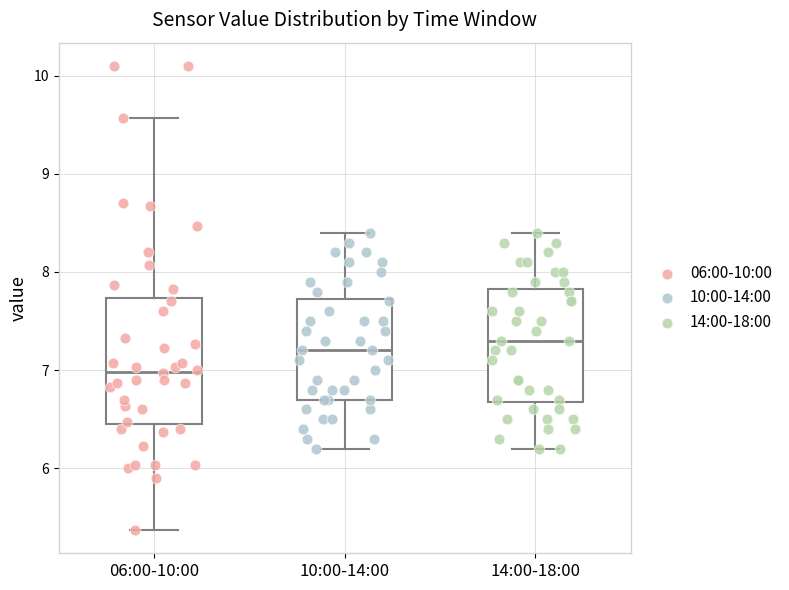

Reading left to right, read every box against the y-axis: the position of its median line, the range the box covers, and the ends of its whiskers. The values are not printed on the chart, so give them approximately, as read against the axis.

06:00-10:00: median 7.0, box 6.5 to 7.7, whiskers 5.4 to 9.6
10:00-14:00: median 7.2, box 6.7 to 7.7, whiskers 6.2 to 8.4
14:00-18:00: median 7.3, box 6.7 to 7.8, whiskers 6.2 to 8.4